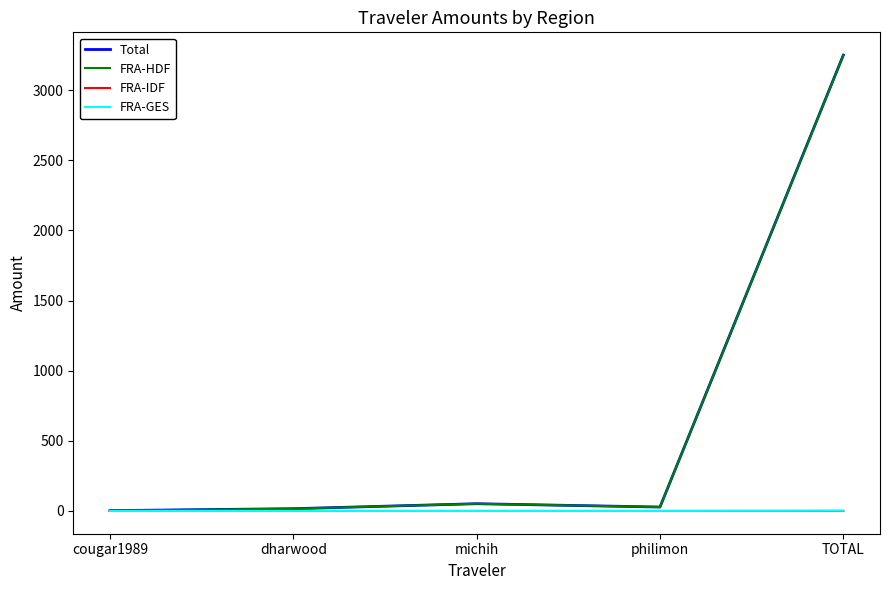

What position from the right is cougar1989?

5